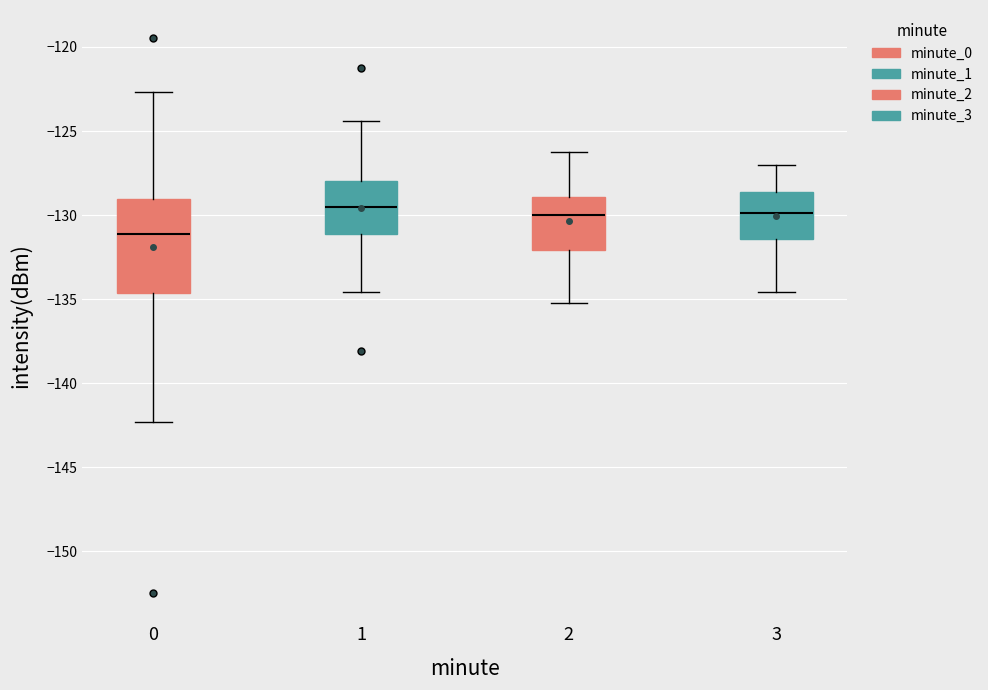

Reading left to right, read every box against the y-axis: the position of its median line, the range the box covers, and the ends of its whiskers. The values are not printed on the chart, so give them approximately, as read against the axis.

0: median -131.0, box -134.5 to -129.0, whiskers -142.5 to -122.5
1: median -129.5, box -131.0 to -128.0, whiskers -134.5 to -124.5
2: median -130.0, box -132.0 to -129.0, whiskers -135.0 to -126.0
3: median -130.0, box -131.5 to -128.5, whiskers -134.5 to -127.0